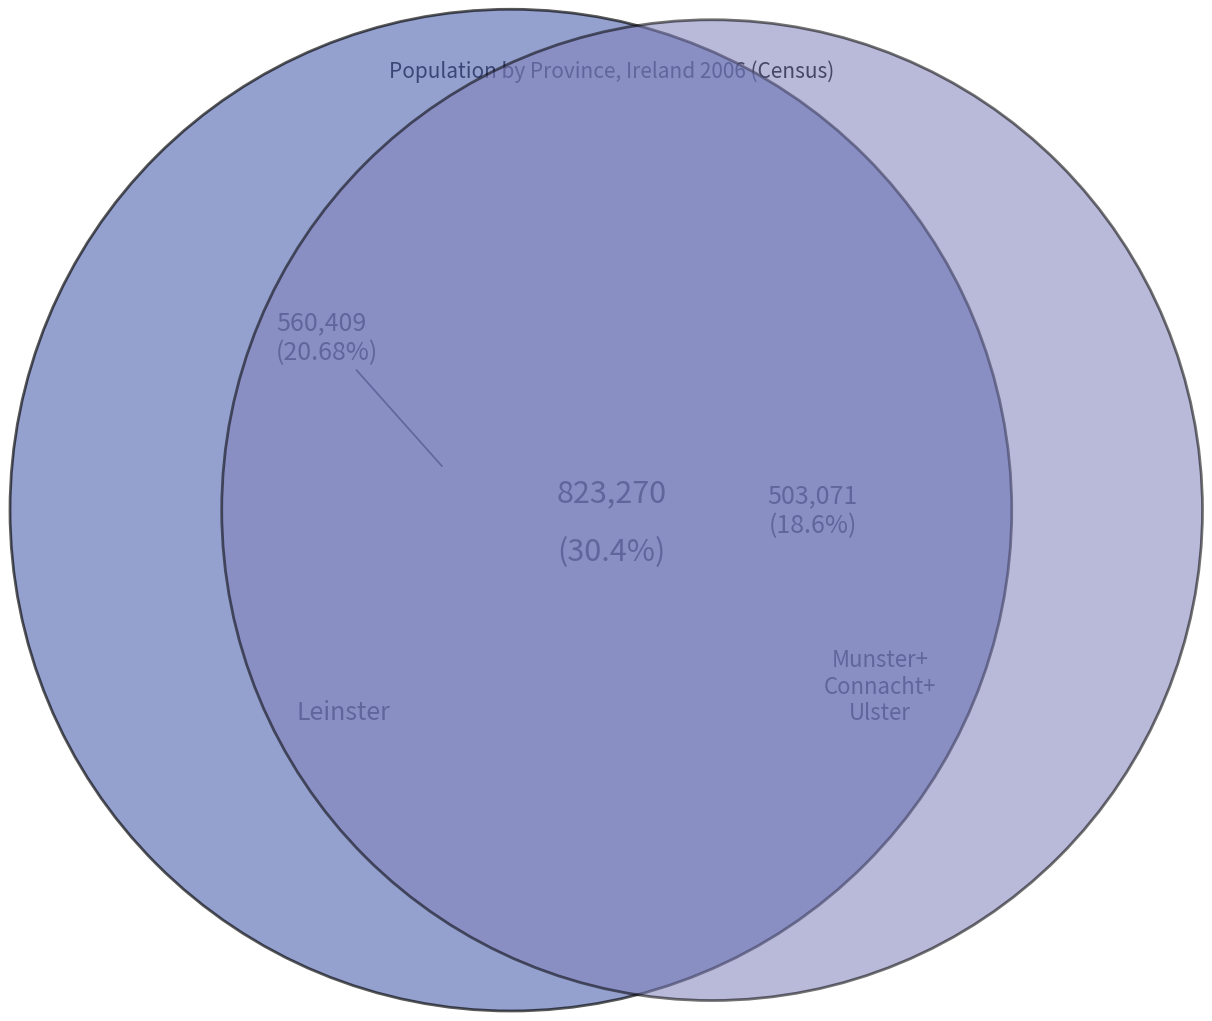

Between Leinster and Connacht, which is larger?

Leinster